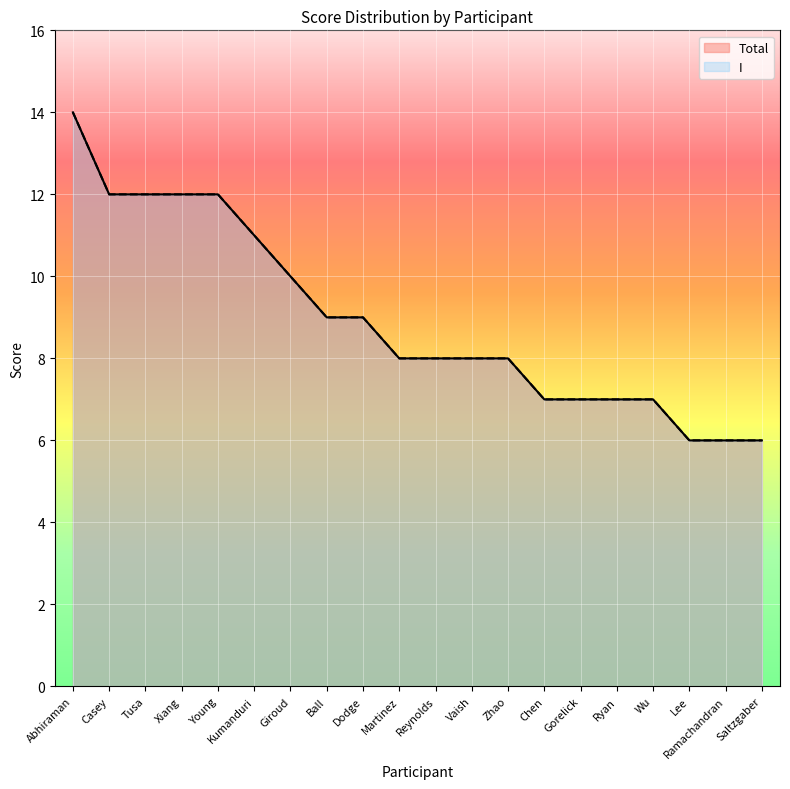

How many data points does each series have?

20